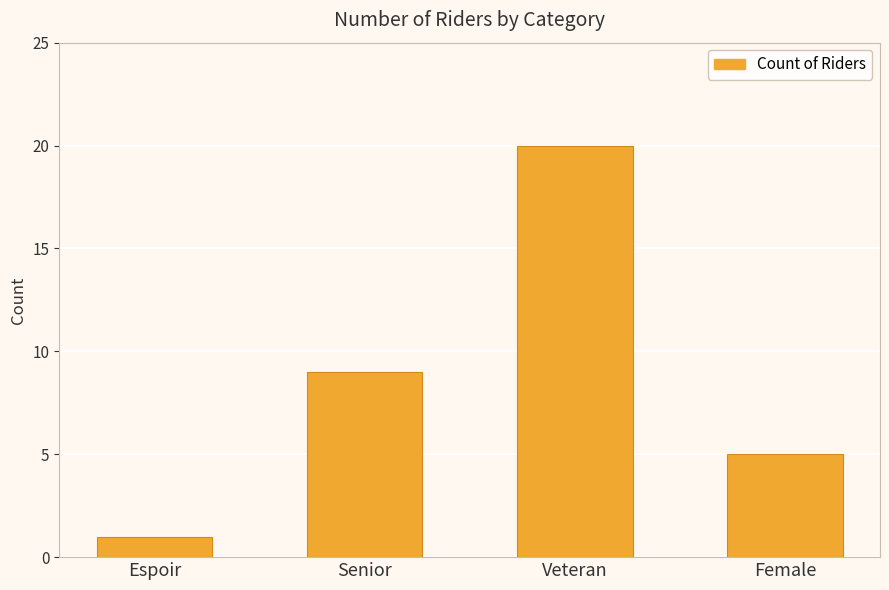

How many values are below 9?

2